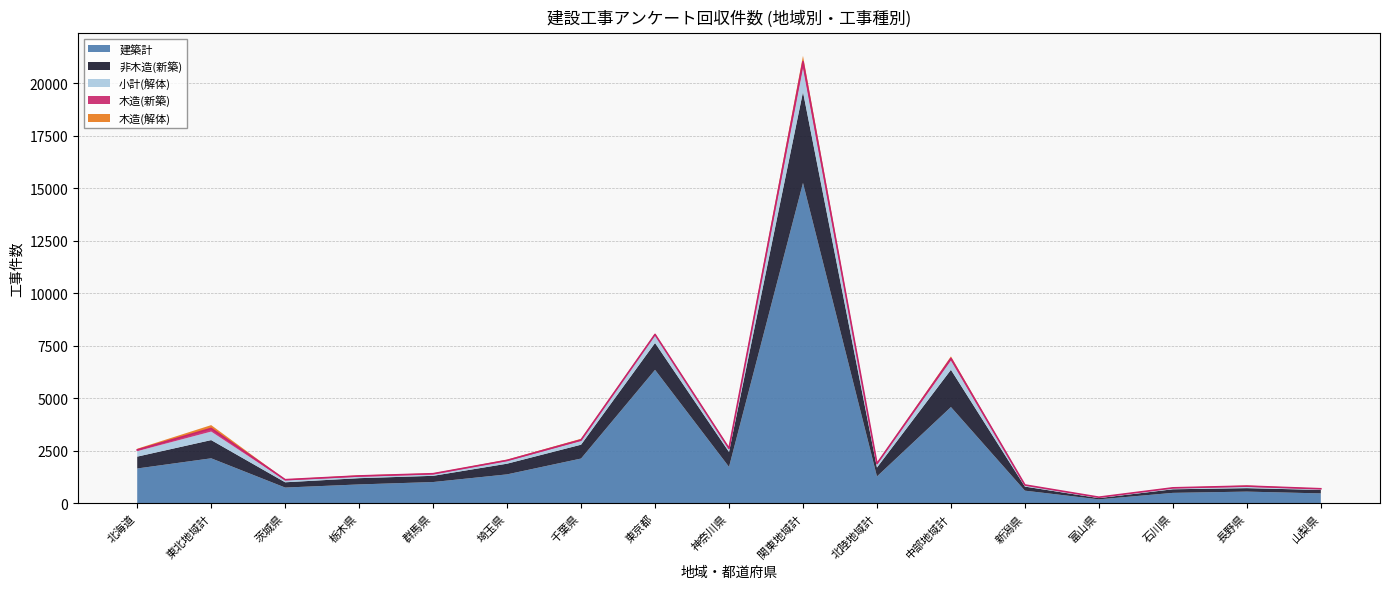

List the series in order of their peak value, lowest first.

木造(解体), 木造(新築), 小計(解体), 非木造(新築), 建築計